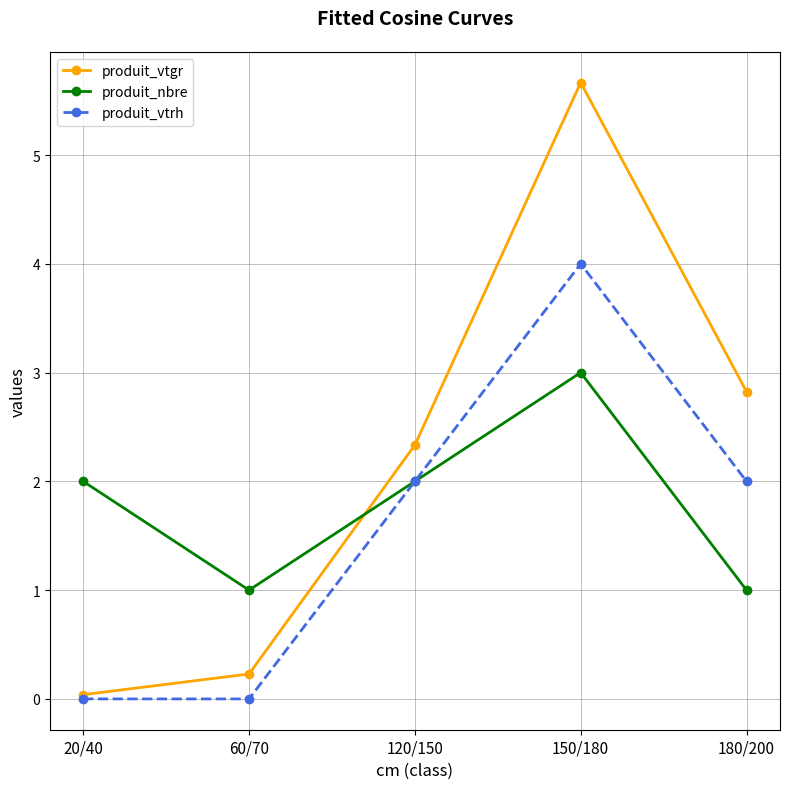

At how many categories does at least one series exceed 3?

1